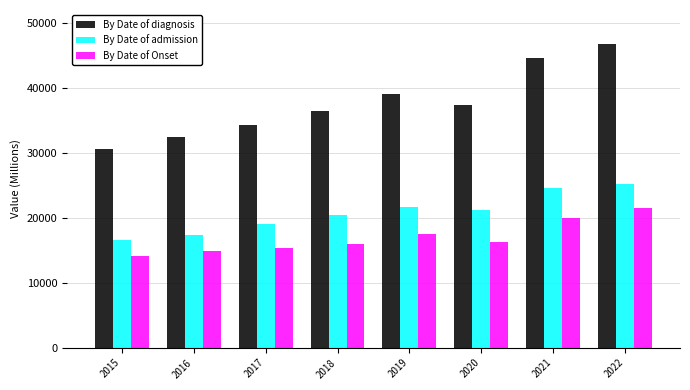

Reading right to left, what are all the values shown in this chart?

By Date of diagnosis: 2022=46710	2021=44538	2020=37403	2019=39117	2018=36397	2017=34350	2016=32376	2015=30601
By Date of admission: 2022=25231	2021=24576	2020=21162	2019=21643	2018=20441	2017=19038	2016=17405	2015=16534
By Date of Onset: 2022=21479	2021=19962	2020=16241	2019=17474	2018=15956	2017=15312	2016=14971	2015=14067